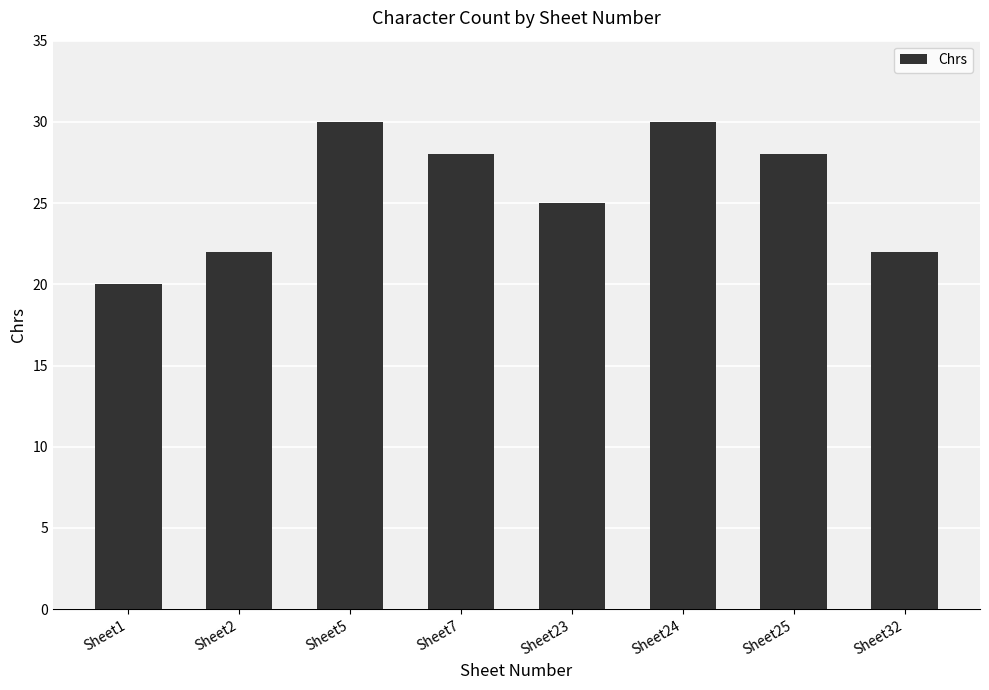

The value at Sheet24 is 30. True or false?

True